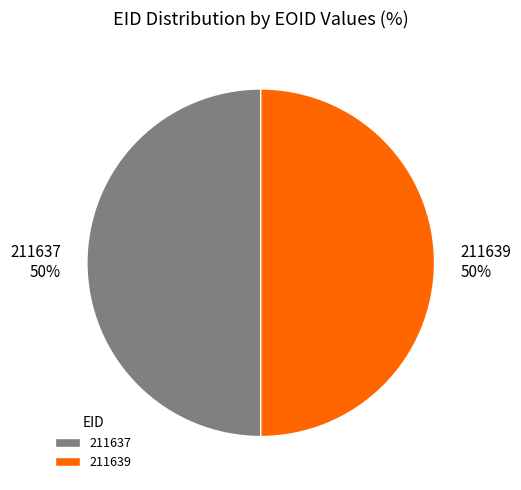

What is the ratio of the value at 211639 to the value at 211637?

1.0